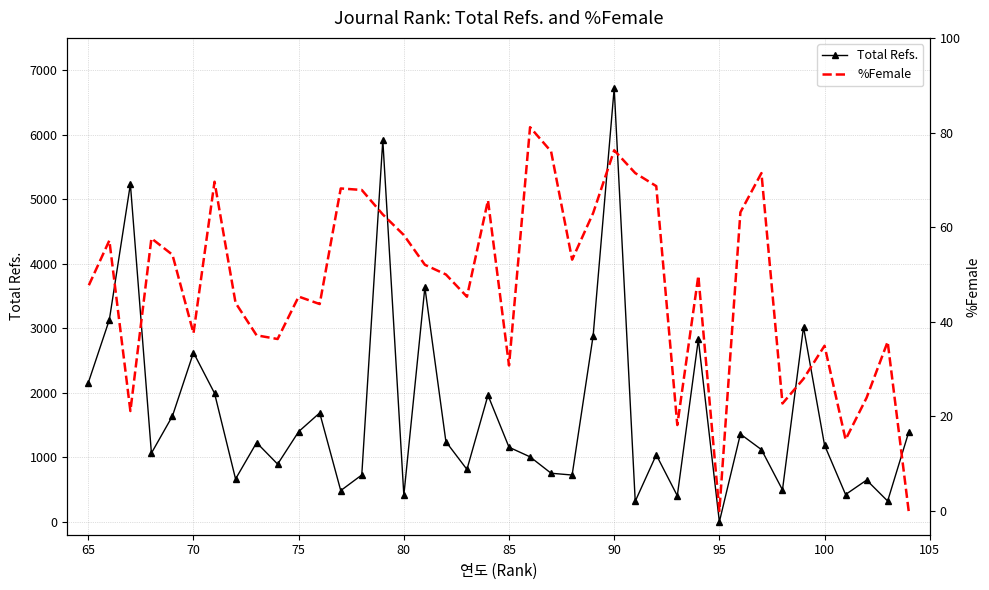

What are all the series names shown in the legend?

Total Refs., %Female